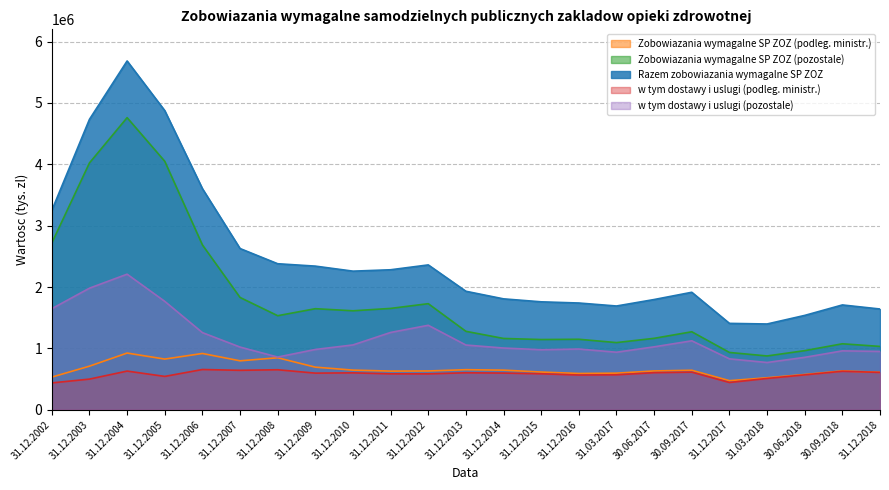

Reading left to right, extract all data points from this chart.

Zobowiazania wymagalne SP ZOZ (podleg. ministr.): 31.12.2002=531892	31.12.2003=710178	31.12.2004=923828	31.12.2005=825667	31.12.2006=917013	31.12.2007=797308	31.12.2008=847008	31.12.2009=693927	31.12.2010=646014	31.12.2011=629814	31.12.2012=631874	31.12.2013=652890	31.12.2014=645401	31.12.2015=614620	31.12.2016=590985	31.03.2017=596336	30.06.2017=632368	30.09.2017=643572	31.12.2017=473937	31.03.2018=521166	30.06.2018=574210	30.09.2018=632917	31.12.2018=609782
Zobowiazania wymagalne SP ZOZ (pozostale): 31.12.2002=2716891	31.12.2003=4022796	31.12.2004=4760597	31.12.2005=4049705	31.12.2006=2686726	31.12.2007=1830119	31.12.2008=1532569	31.12.2009=1646827	31.12.2010=1612812	31.12.2011=1651515	31.12.2012=1728602	31.12.2013=1278081	31.12.2014=1161784	31.12.2015=1144270	31.12.2016=1148491	31.03.2017=1094417	30.06.2017=1163904	30.09.2017=1270948	31.12.2017=933732	31.03.2018=876453	30.06.2018=963283	30.09.2018=1075027	31.12.2018=1032004
Razem zobowiazania wymagalne SP ZOZ: 31.12.2002=3248783	31.12.2003=4732974	31.12.2004=5684426	31.12.2005=4875372	31.12.2006=3603739	31.12.2007=2627427	31.12.2008=2379577	31.12.2009=2340755	31.12.2010=2258826	31.12.2011=2281329	31.12.2012=2360475	31.12.2013=1930971	31.12.2014=1807185	31.12.2015=1758890	31.12.2016=1739476	31.03.2017=1690753	30.06.2017=1796272	30.09.2017=1914520	31.12.2017=1407669	31.03.2018=1397619	30.06.2018=1537493	30.09.2018=1707944	31.12.2018=1641786
w tym dostawy i uslugi (podleg. ministr.): 31.12.2002=437329	31.12.2003=499458	31.12.2004=630186	31.12.2005=543317	31.12.2006=655758	31.12.2007=642641	31.12.2008=651828	31.12.2009=596687	31.12.2010=601260	31.12.2011=585054	31.12.2012=584681	31.12.2013=602479	31.12.2014=597398	31.12.2015=585972	31.12.2016=565839	31.03.2017=569686	30.06.2017=604066	30.09.2017=613071	31.12.2017=444285	31.03.2018=509911	30.06.2018=568383	30.09.2018=627267	31.12.2018=608290
w tym dostawy i uslugi (pozostale): 31.12.2002=1647078	31.12.2003=1981405	31.12.2004=2209444	31.12.2005=1766756	31.12.2006=1257232	31.12.2007=1021594	31.12.2008=858691	31.12.2009=982402	31.12.2010=1056278	31.12.2011=1259775	31.12.2012=1376450	31.12.2013=1054747	31.12.2014=1005819	31.12.2015=978157	31.12.2016=989512	31.03.2017=937419	30.06.2017=1025176	30.09.2017=1123574	31.12.2017=829427	31.03.2018=769991	30.06.2018=854127	30.09.2018=959683	31.12.2018=950392